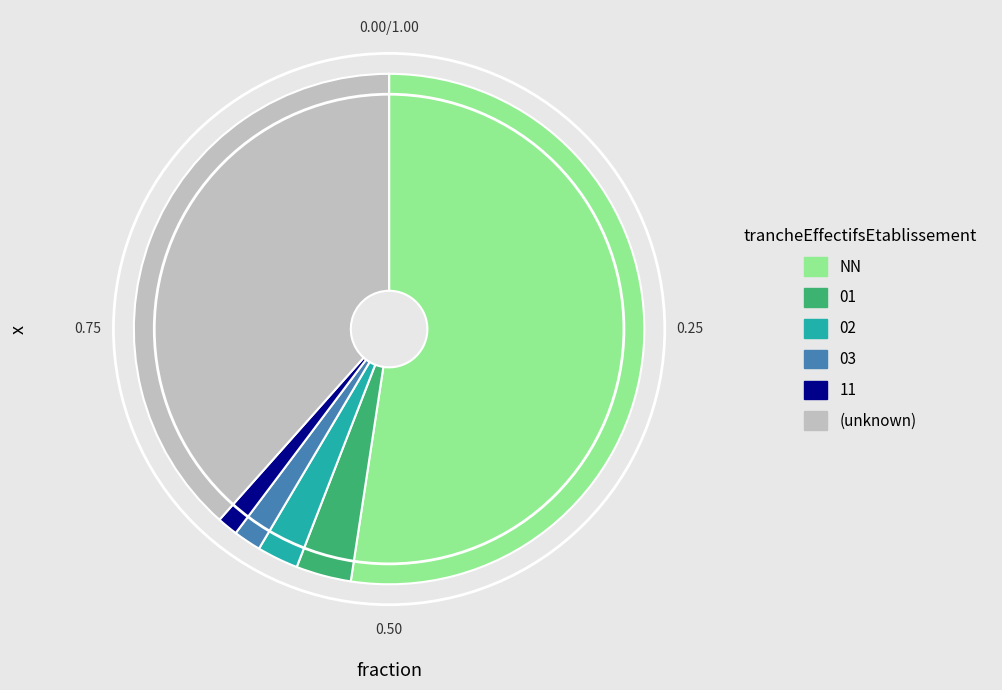

What is the largest slice in the pie chart?

NN